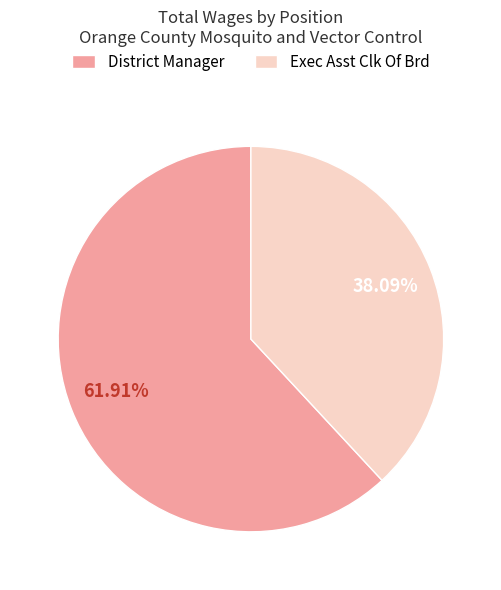

Count the number of slices in the pie.

2